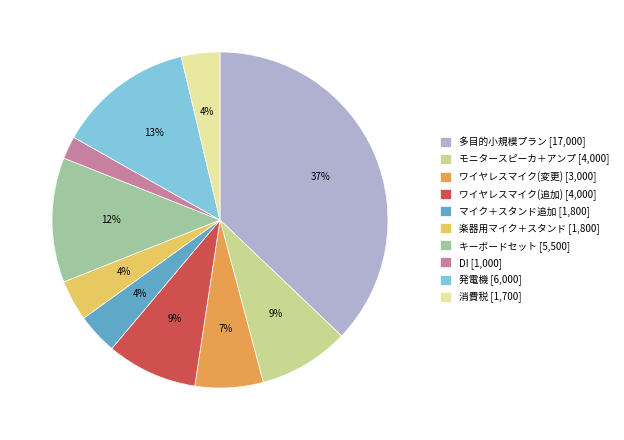

How many segments does this pie chart have?

10